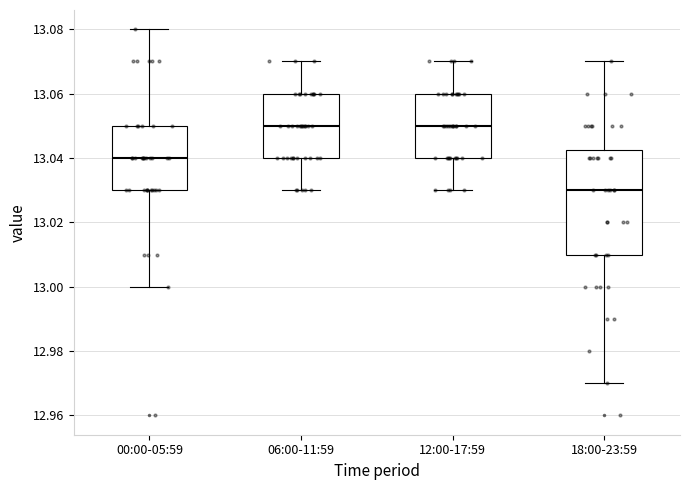

Reading left to right, read every box against the y-axis: the position of its median line, the range the box covers, and the ends of its whiskers. The values are not printed on the chart, so give them approximately, as read against the axis.

00:00-05:59: median 13.040, box 13.030 to 13.050, whiskers 13.000 to 13.080
06:00-11:59: median 13.050, box 13.040 to 13.060, whiskers 13.030 to 13.070
12:00-17:59: median 13.050, box 13.040 to 13.060, whiskers 13.030 to 13.070
18:00-23:59: median 13.030, box 13.010 to 13.042, whiskers 12.970 to 13.070